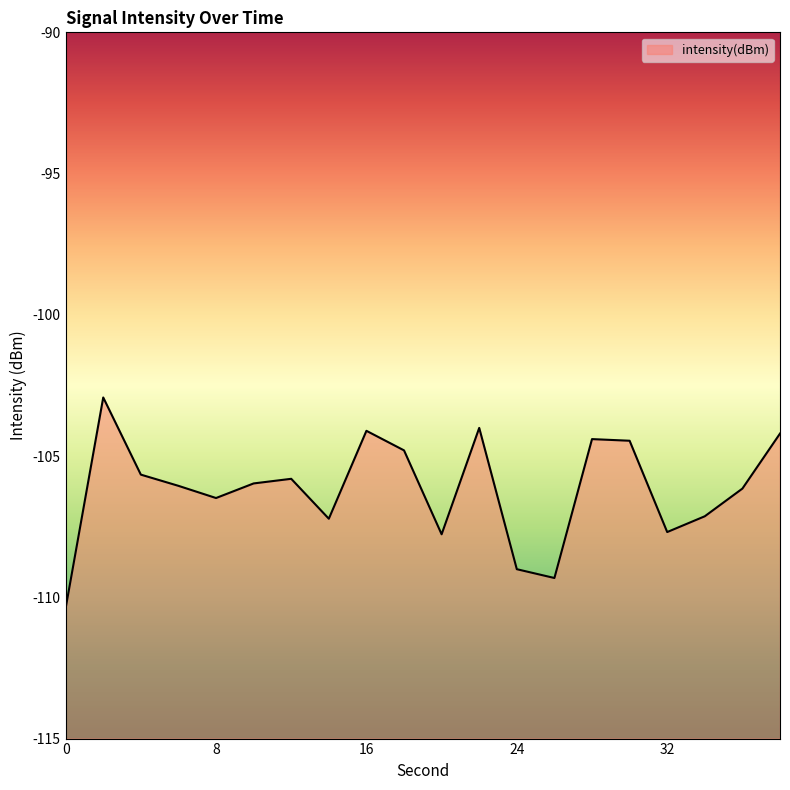

What is the maximum value shown in the chart?

-102.9